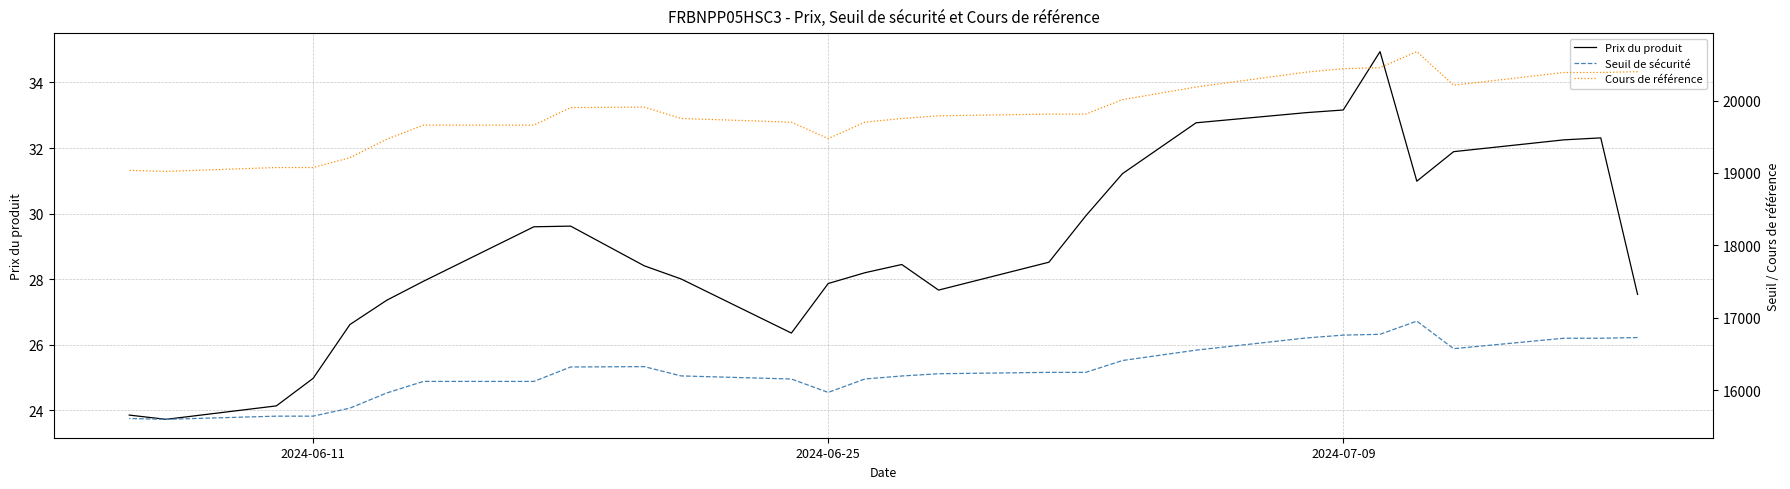

What is the sum of all Prix du produit values?

811.4